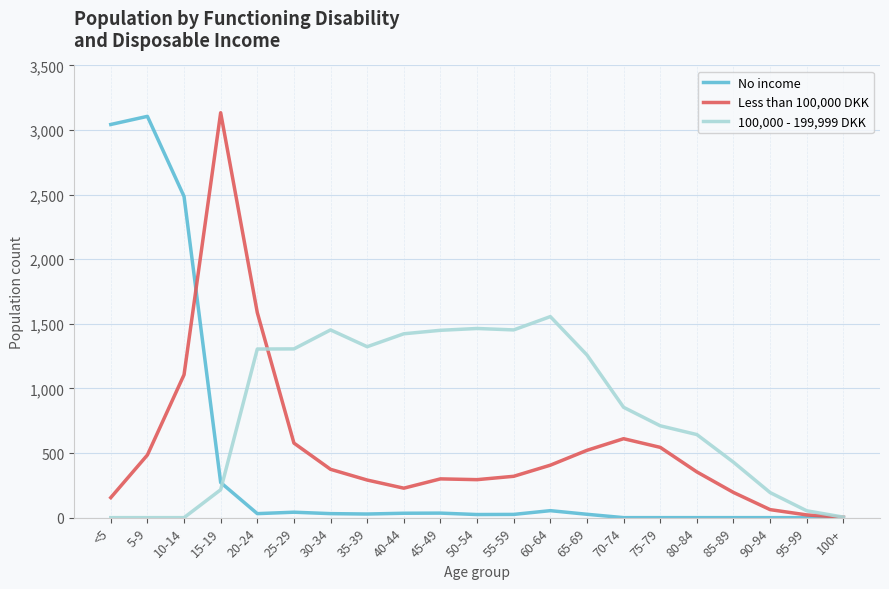

In No income, how many points are higher than both neighbors (excluding endpoints)?

4